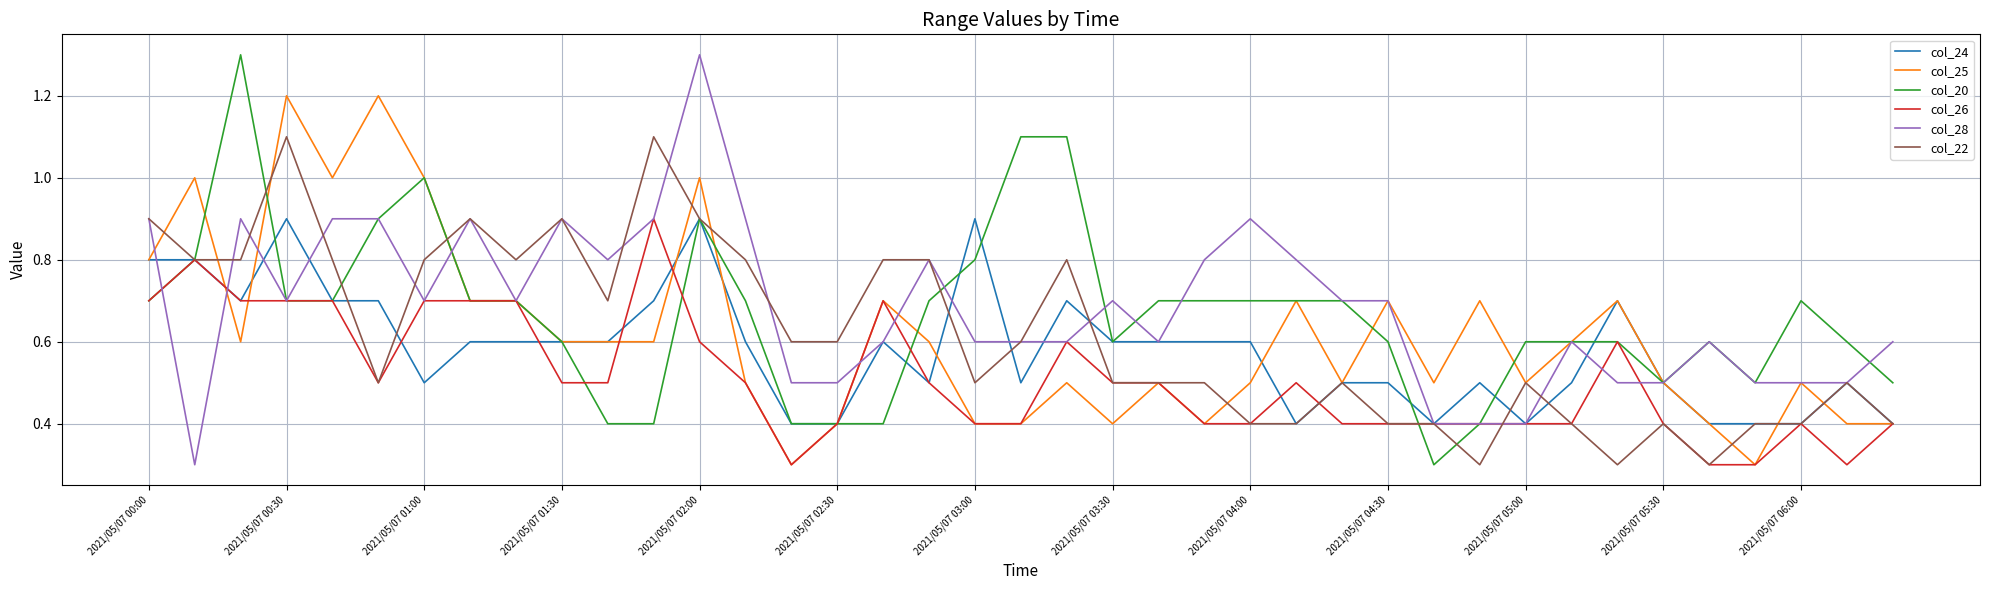

What is the highest value of the col_20 series?

1.3